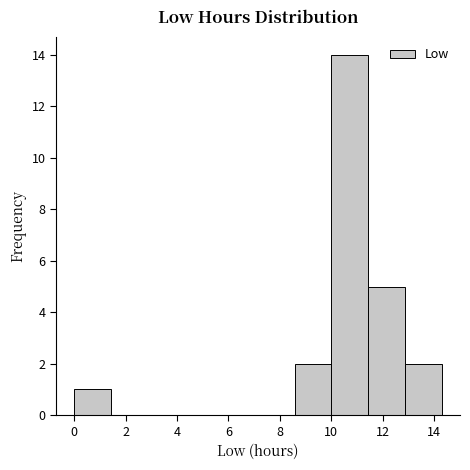

Which range on the x-axis has the tallest bar?

10.0 to 11.4